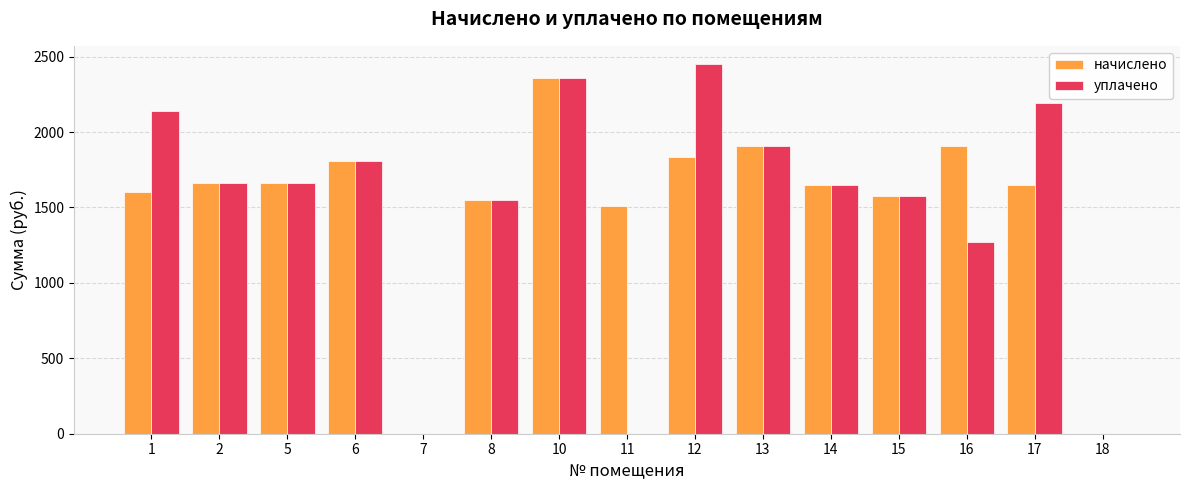

Are the bars grouped side by side (vs. stacked)?

Yes